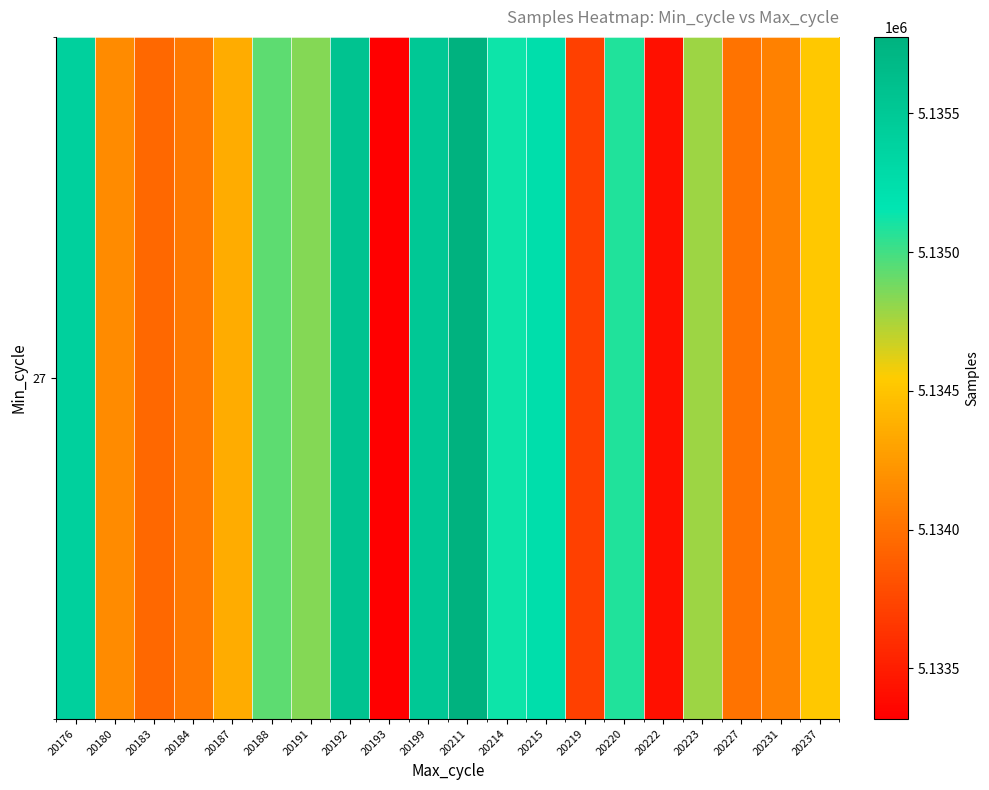

True or false: the data shows 2850118 at 20199.

False